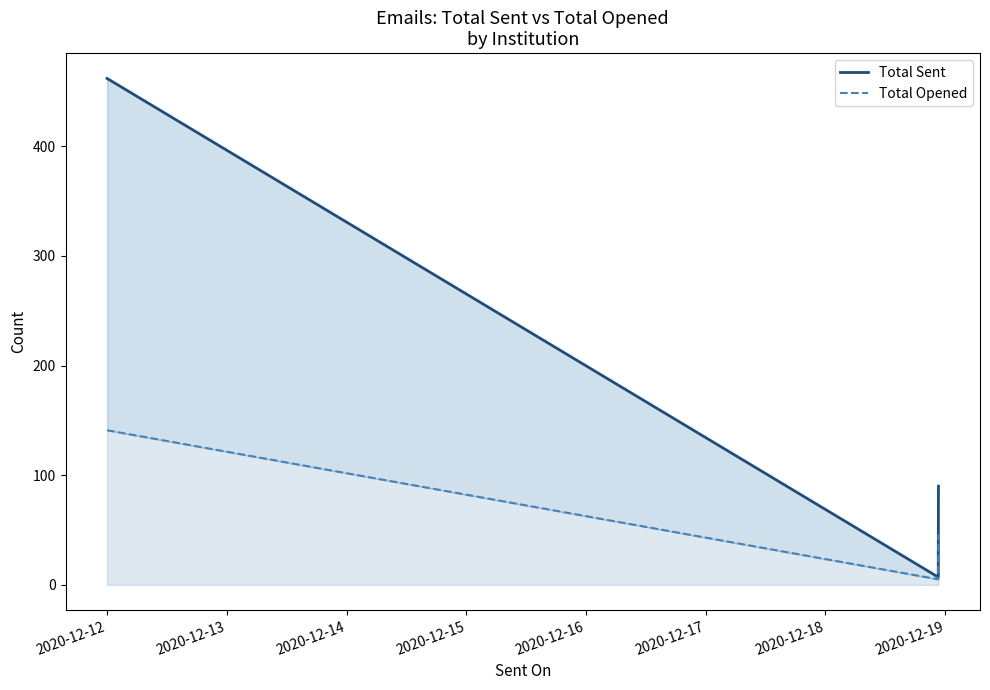

Which series changed the most between 2020-12-12 and 2020-12-14?

Total Sent